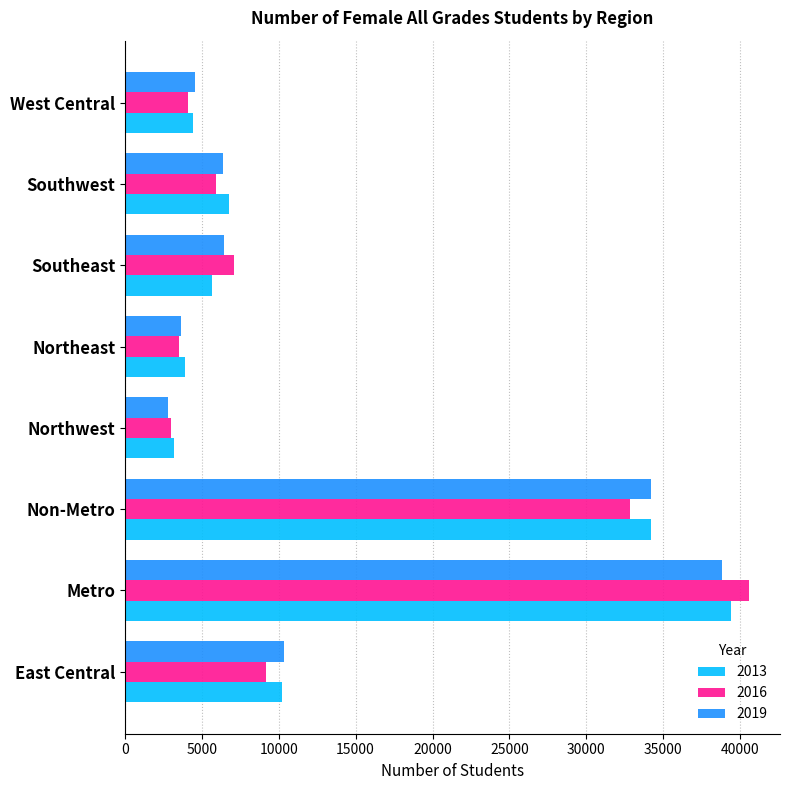

Which series has the largest range (max minus min)?

2016